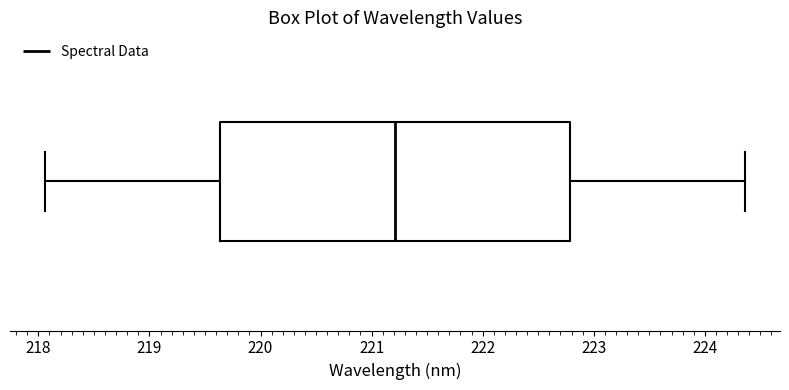

Where is the left edge of the box on the x-axis? The values are not printed on the chart, so give them approximately, as read against the axis.

219.6